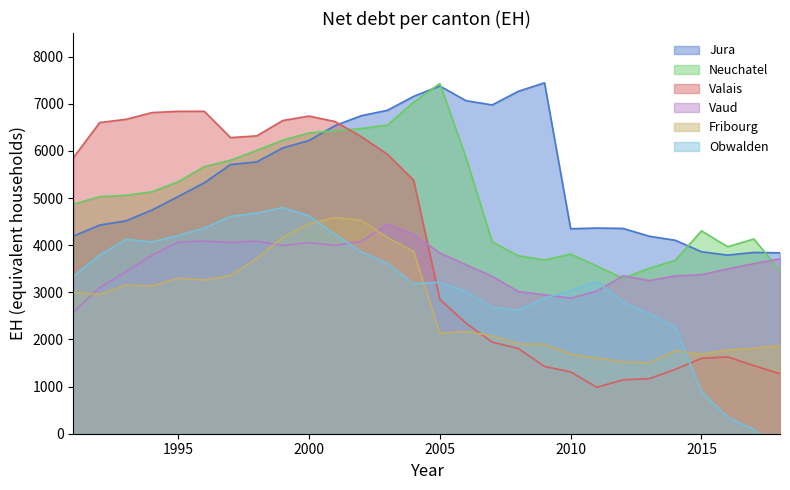

How many intersections are there between Vaud and Obwalden?

3